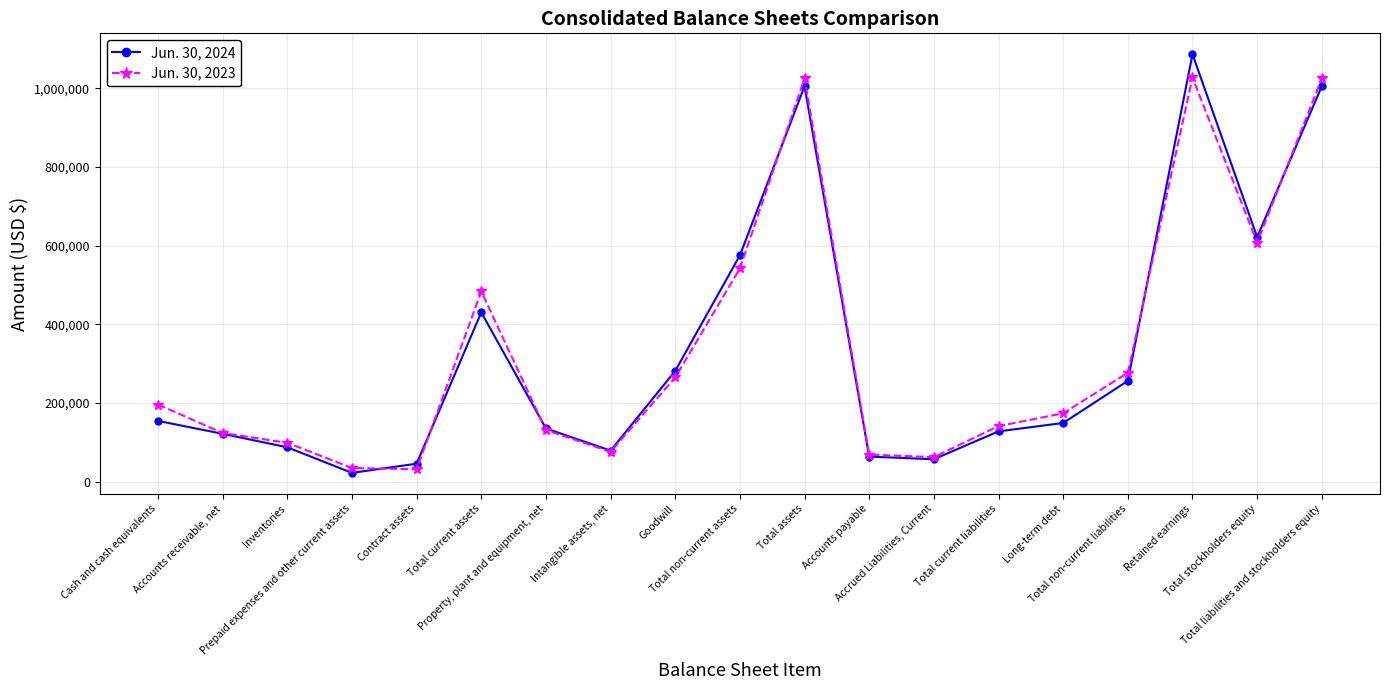

Rank the series at Accounts payable from lowest to highest value.

Jun. 30, 2024, Jun. 30, 2023